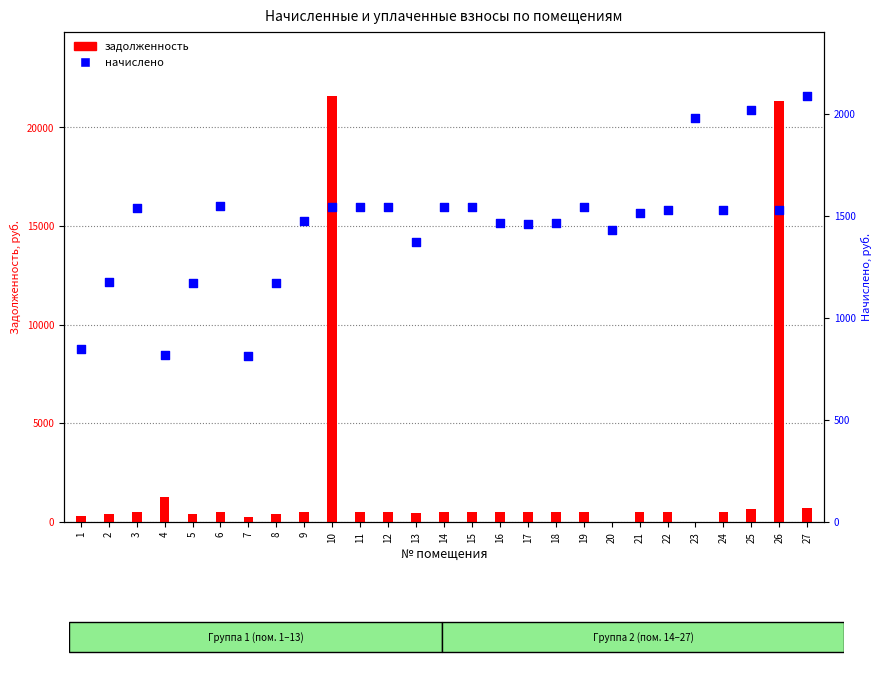

What are all the series names shown in the legend?

задолженность, начислено